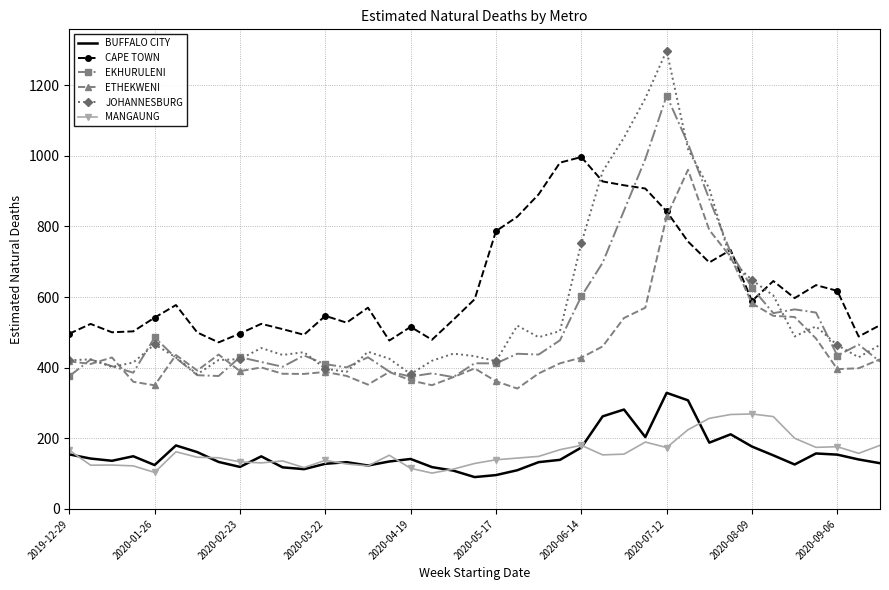

Which series has the largest range (max minus min)?

JOHANNESBURG